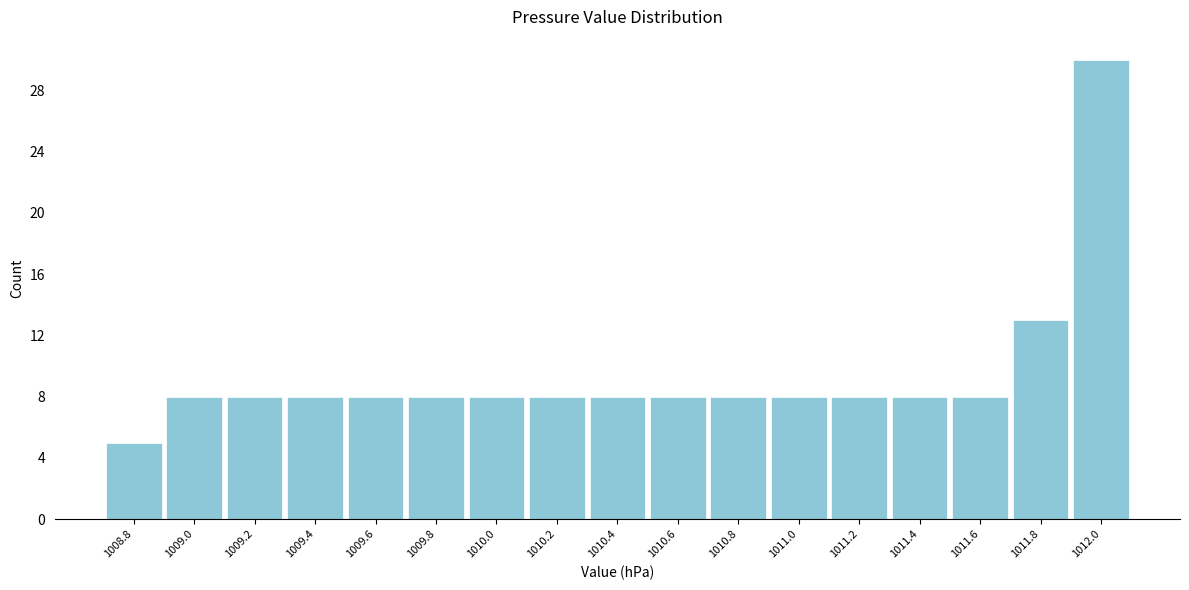

Reading left to right, extract all data points from this chart.

1008.8=5	1009.0=8	1009.2=8	1009.4=8	1009.6=8	1009.8=8	1010.0=8	1010.2=8	1010.4=8	1010.6=8	1010.8=8	1011.0=8	1011.2=8	1011.4=8	1011.6=8	1011.8=13	1012.0=30